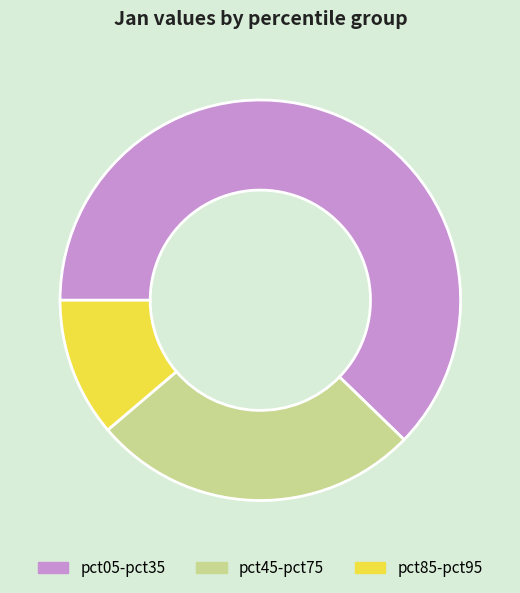

Which has a higher value, pct45-pct75 or pct85-pct95?

pct45-pct75